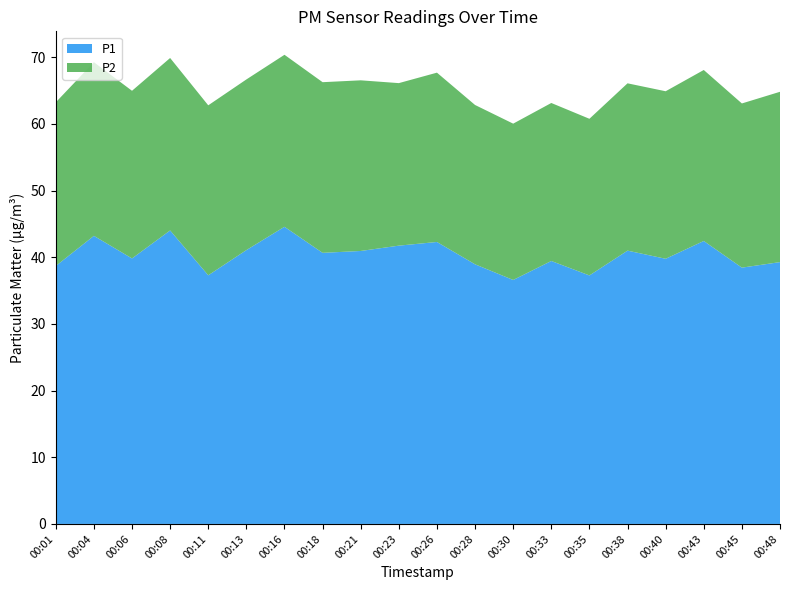

Reading left to right, extract all data points from this chart.

P1: 38.7	43.2	39.8	44.0	37.3	41.1	44.6	40.7	41.0	41.8	42.3	39.0	36.6	39.5	37.3	41.0	39.8	42.5	38.5	39.3
P2: 24.6	26.1	25.1	25.9	25.5	25.6	25.8	25.6	25.6	24.4	25.4	23.9	23.4	23.7	23.5	25.1	25.1	25.6	24.6	25.6